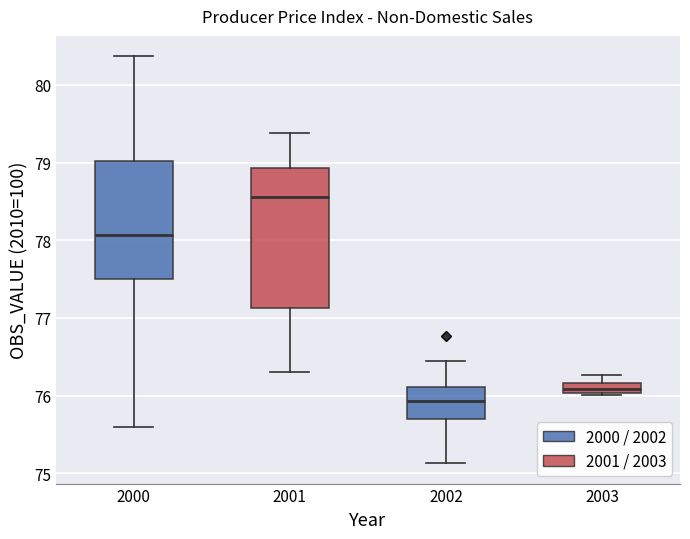

Which box's median line is the highest?

2001